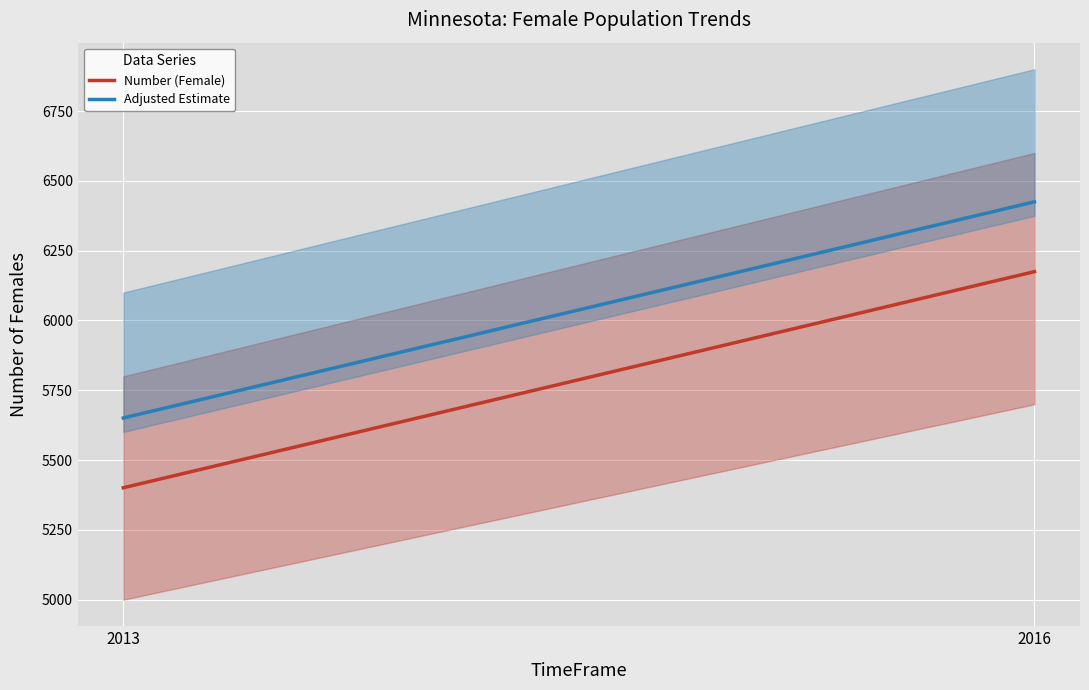

What is the total value across all series at 2016?

12600